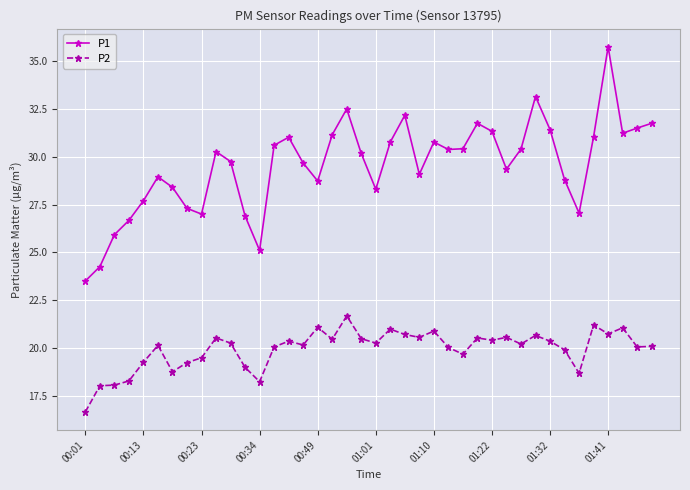

True or false: P2 and P1 cross at least once.

False